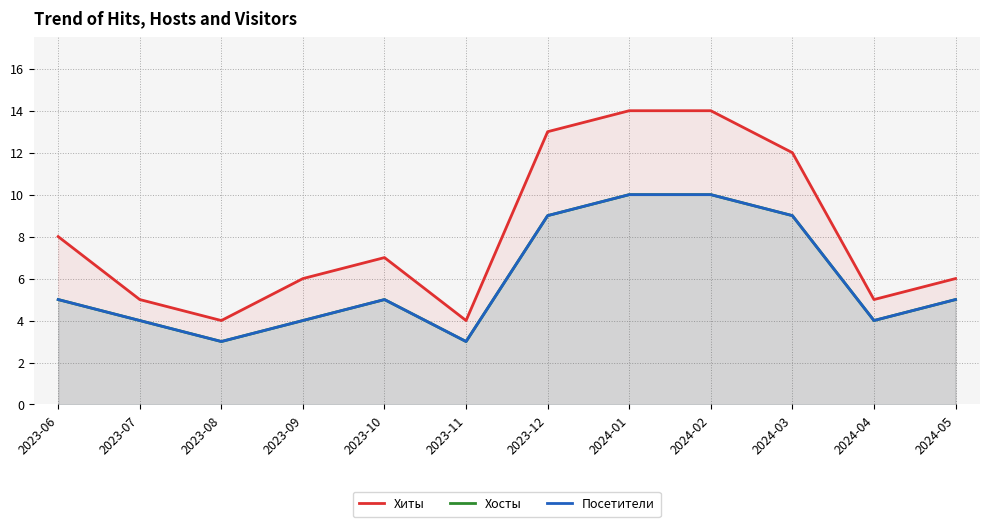

What are all the series names shown in the legend?

Хиты, Хосты, Посетители